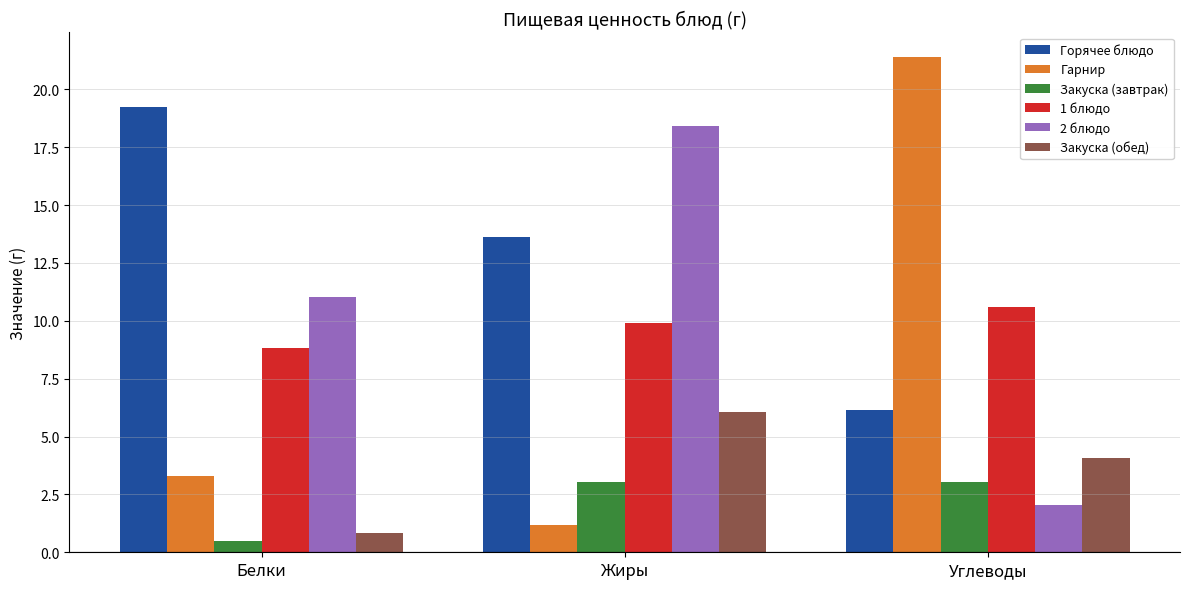

Is it true that Горячее блюдо equals 5.0 at Жиры?

False